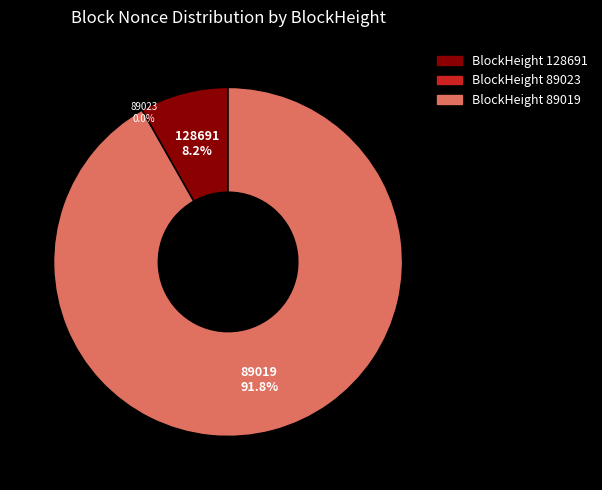

Is there any slice that represents more than half of the pie?

Yes